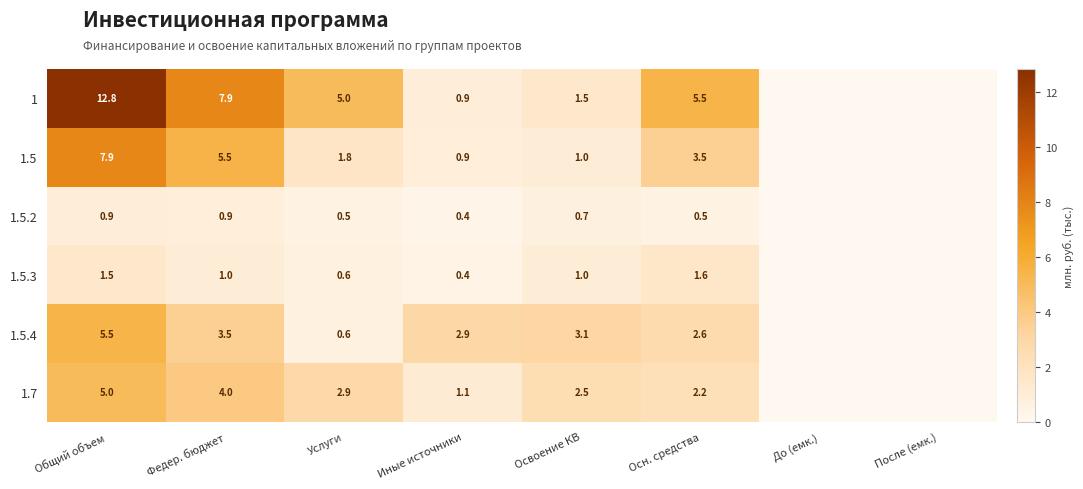

At Осн. средства, list the series in order from largest to smallest.

1, 1.5, 1.5.4, 1.7, 1.5.3, 1.5.2